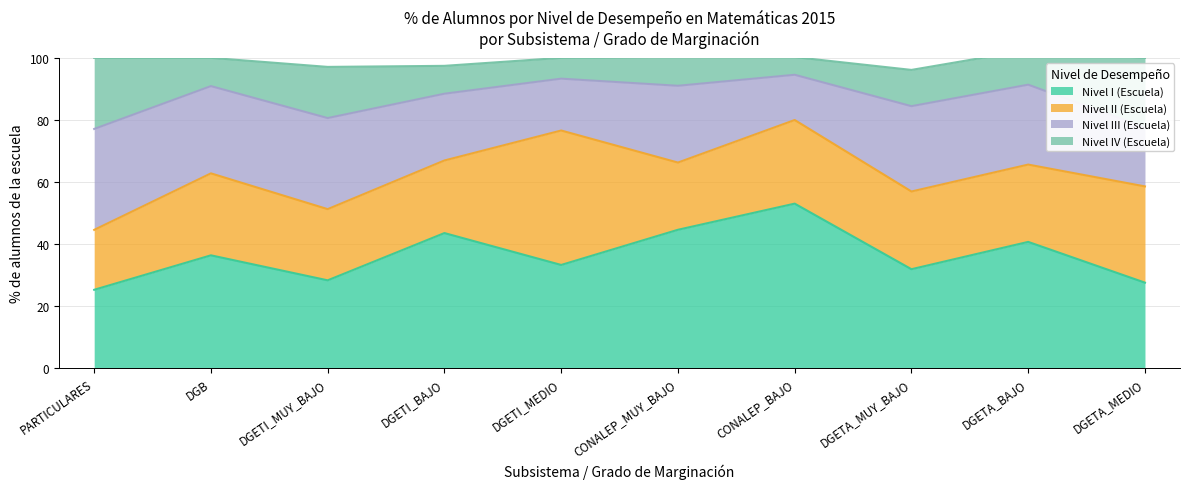

Reading left to right, list all the values displayed in this chart.

Nivel I (Escuela): 25.3	36.4	28.4	43.6	33.3	44.6	53.0	31.9	40.7	27.6
Nivel II (Escuela): 19.3	26.4	22.9	23.4	43.3	21.6	26.9	25.0	24.9	31.0
Nivel III (Escuela): 32.5	28.1	29.3	21.5	16.7	24.7	14.6	27.5	25.7	19.0
Nivel IV (Escuela): 22.9	9.1	16.5	9.0	6.7	9.4	5.7	11.7	11.2	22.4